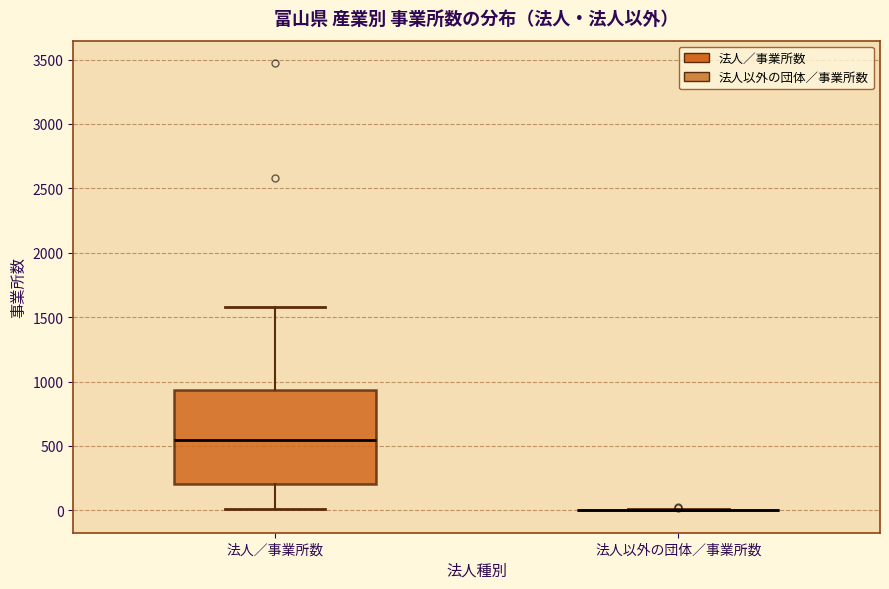

Which box is the tallest, from its lower edge to its upper edge?

法人／事業所数